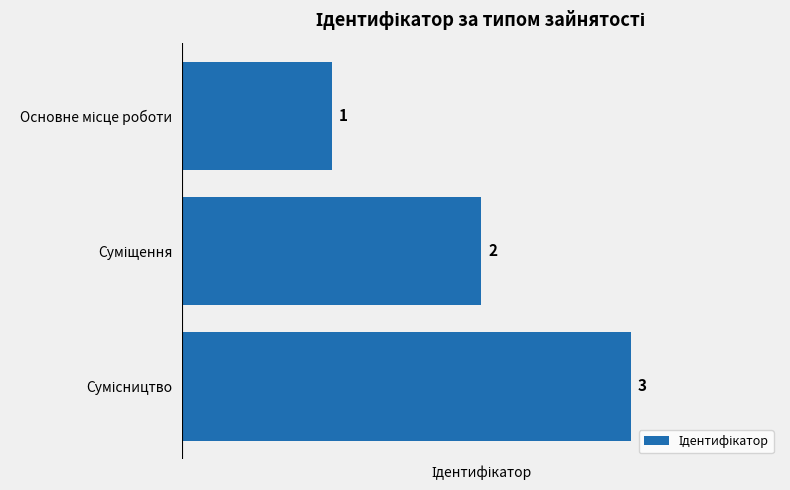

What is the value of the 1st bar from the top?

1